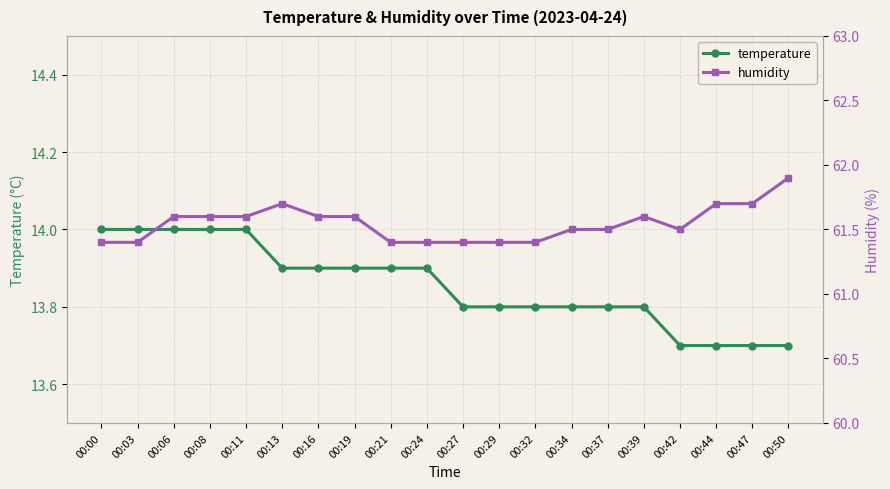

At which label is humidity closest to 61?

00:00